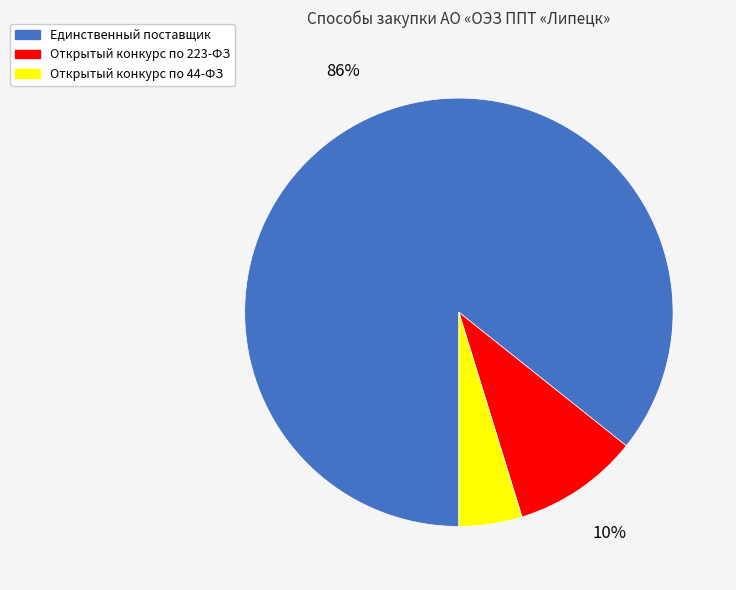

What is the majority slice?

Единственный поставщик